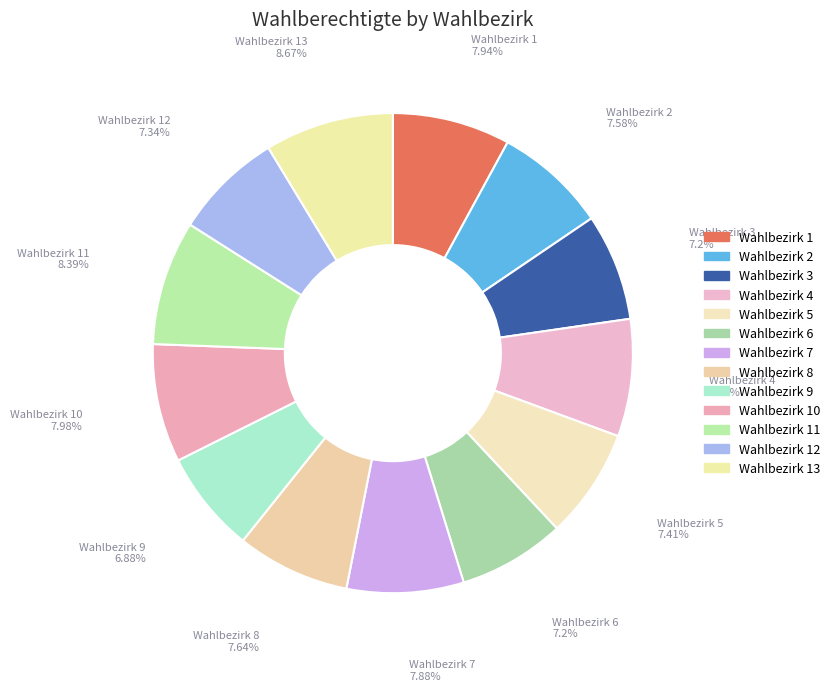

Does any single category account for the majority?

No